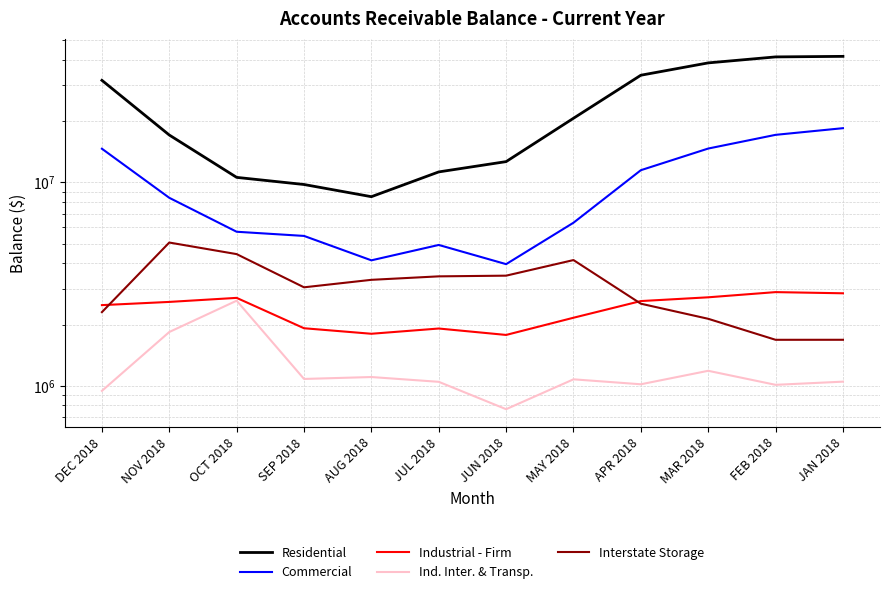

Count the number of data series in this chart.

5